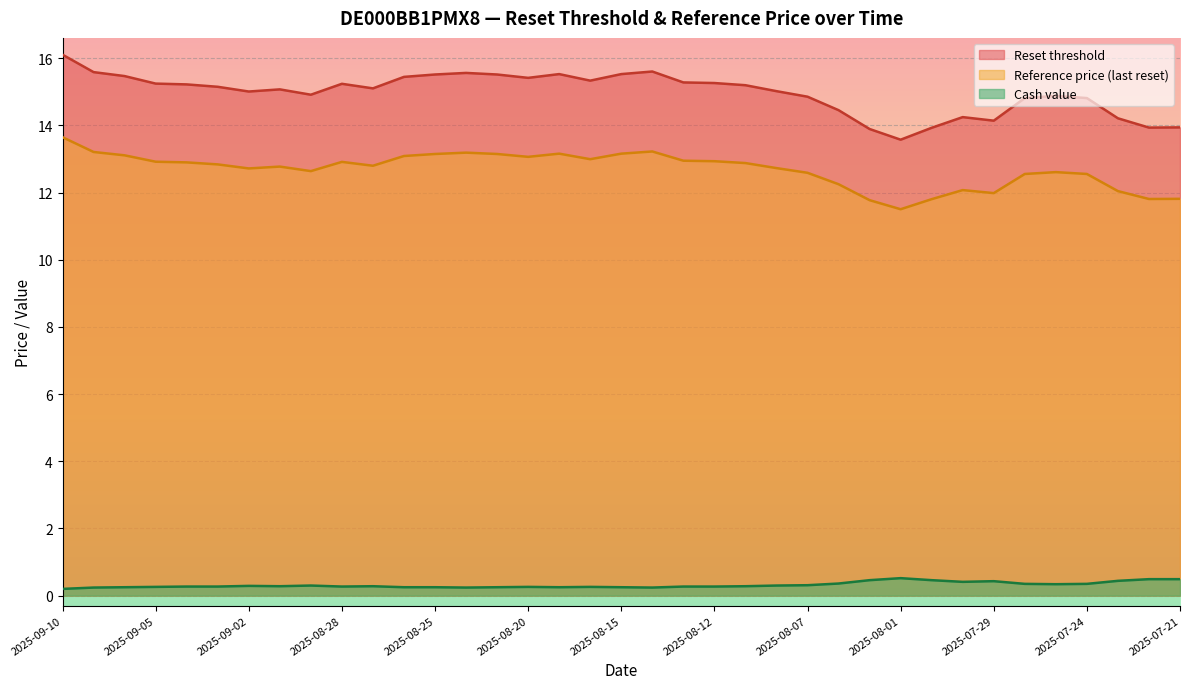

The value of Reference price (last reset) at 2025-08-21 is 4.8. True or false?

False